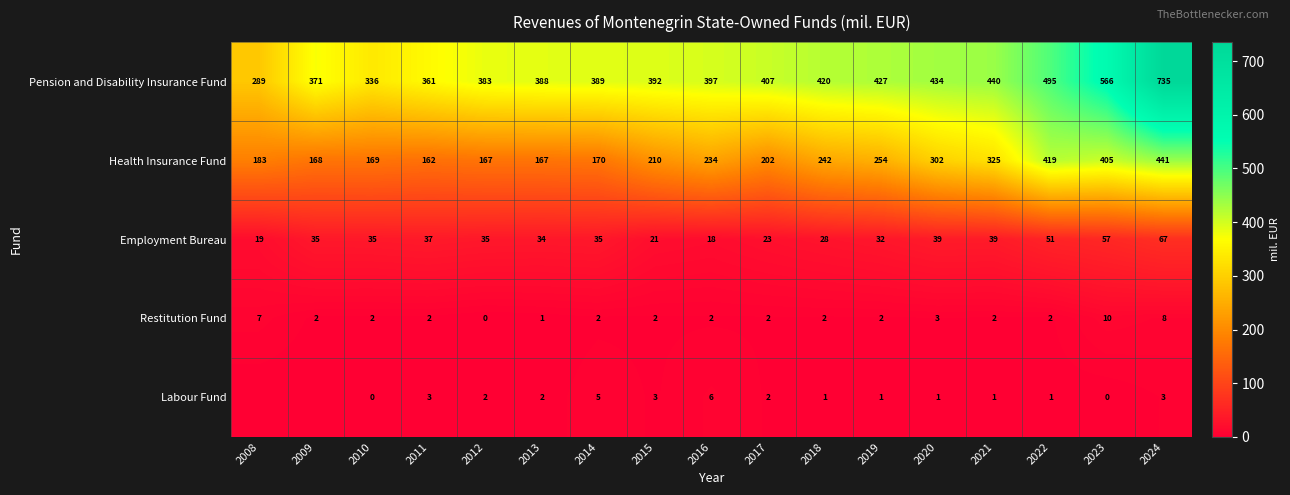

Is the value of Labour Fund at 2018 greater than the value of Employment Bureau at 2019?

No